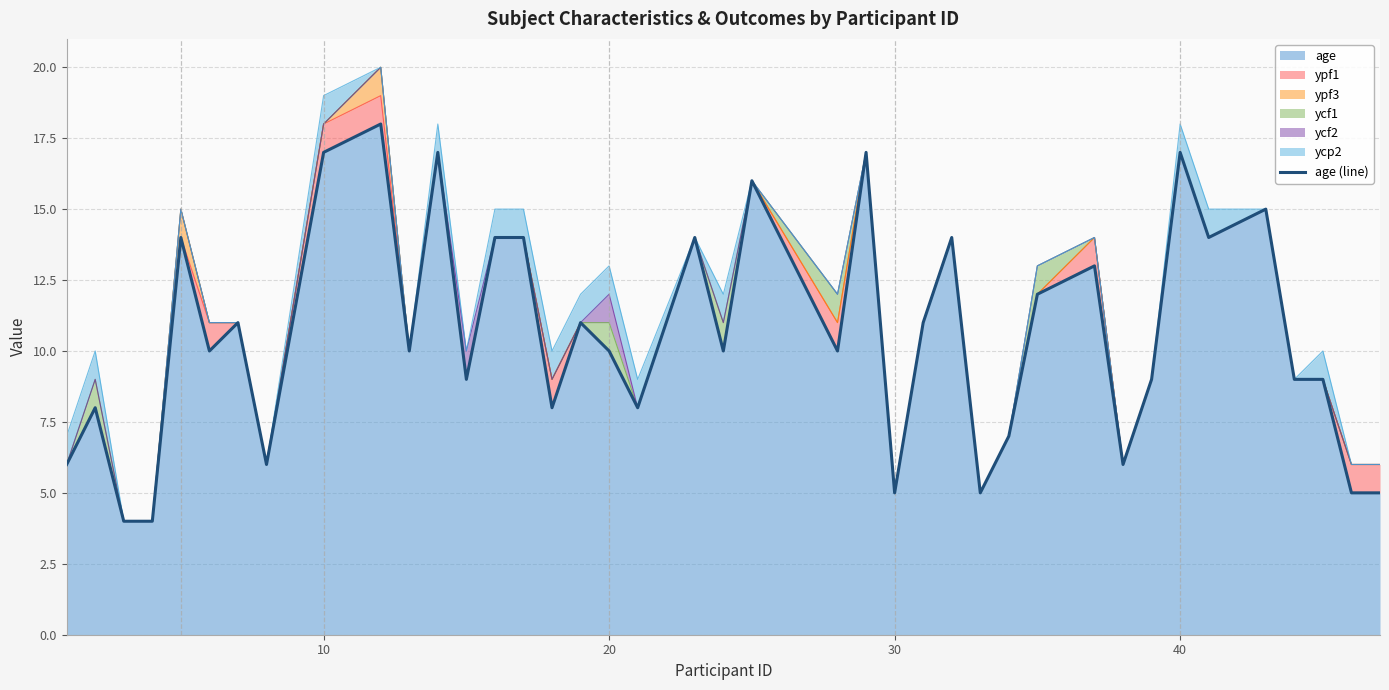

What is the highest value of the age series?

18